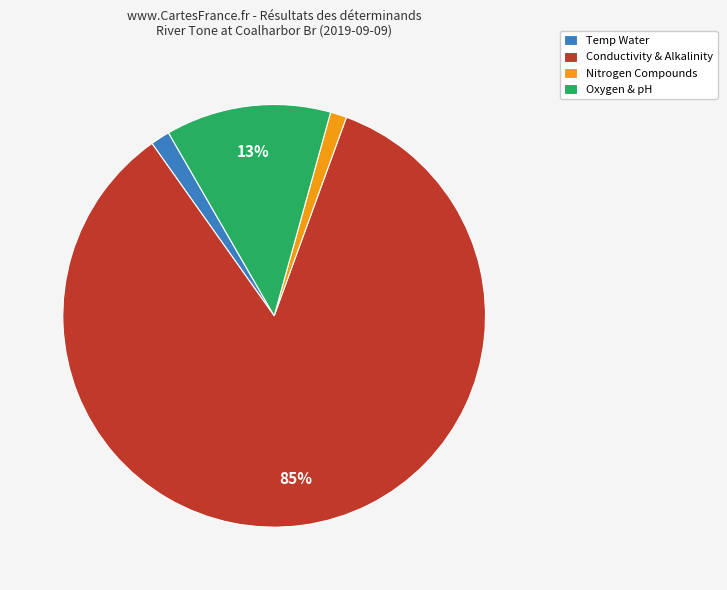

Which slice is the largest?

Conductivity & Alkalinity